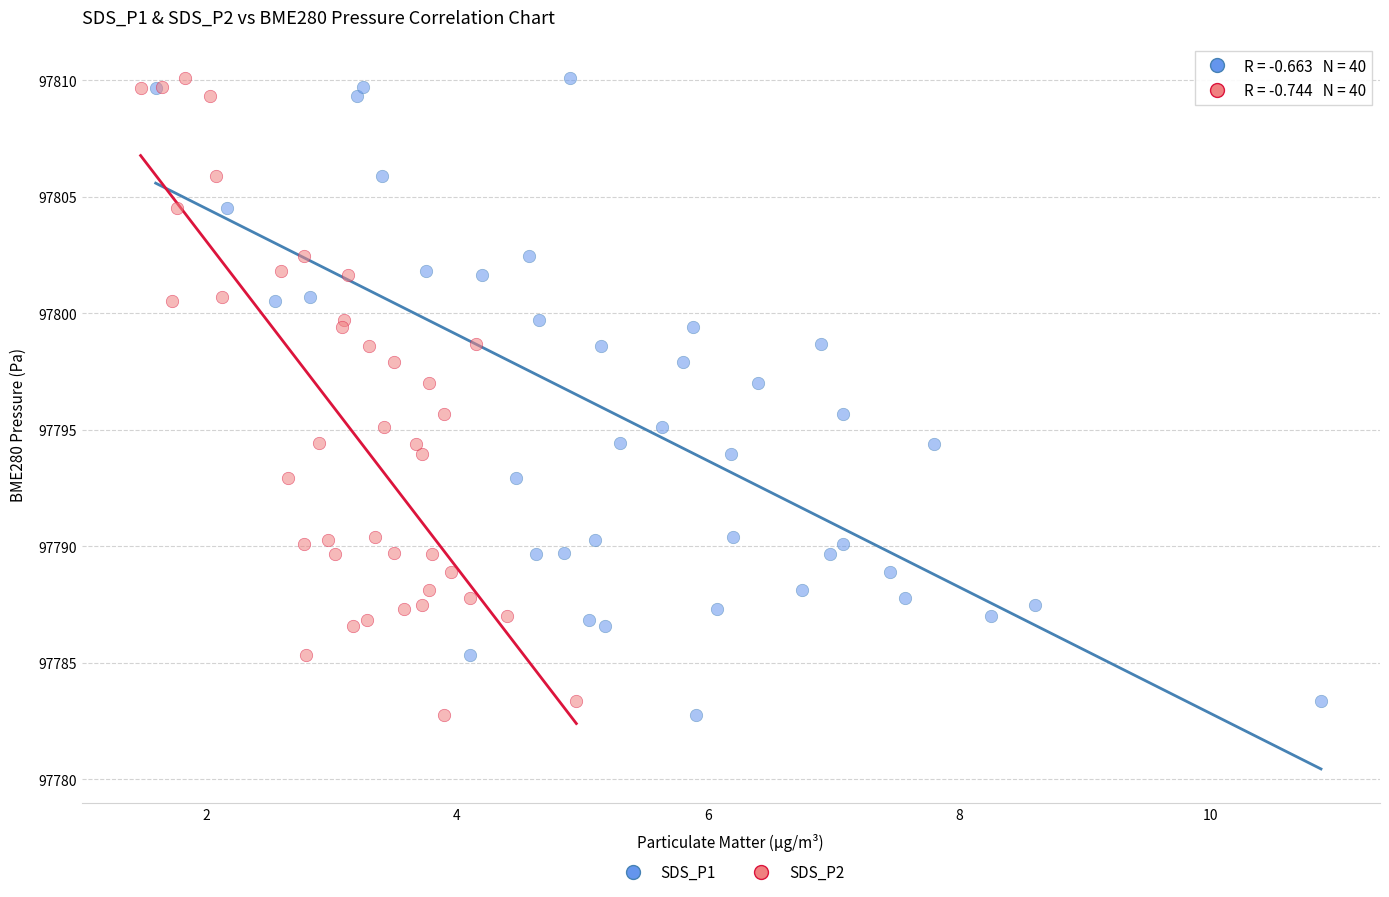

What are all the series names shown in the legend?

SDS_P1, SDS_P2